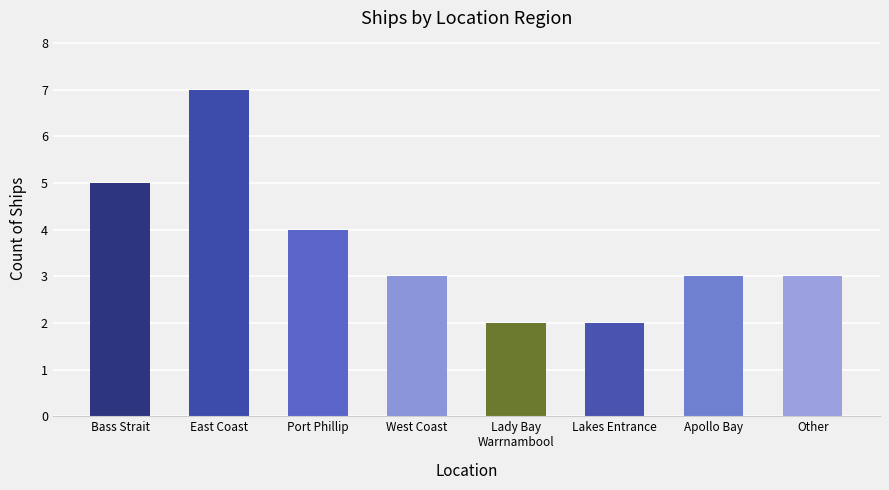

Which has a higher value, West Coast or Port Phillip?

Port Phillip